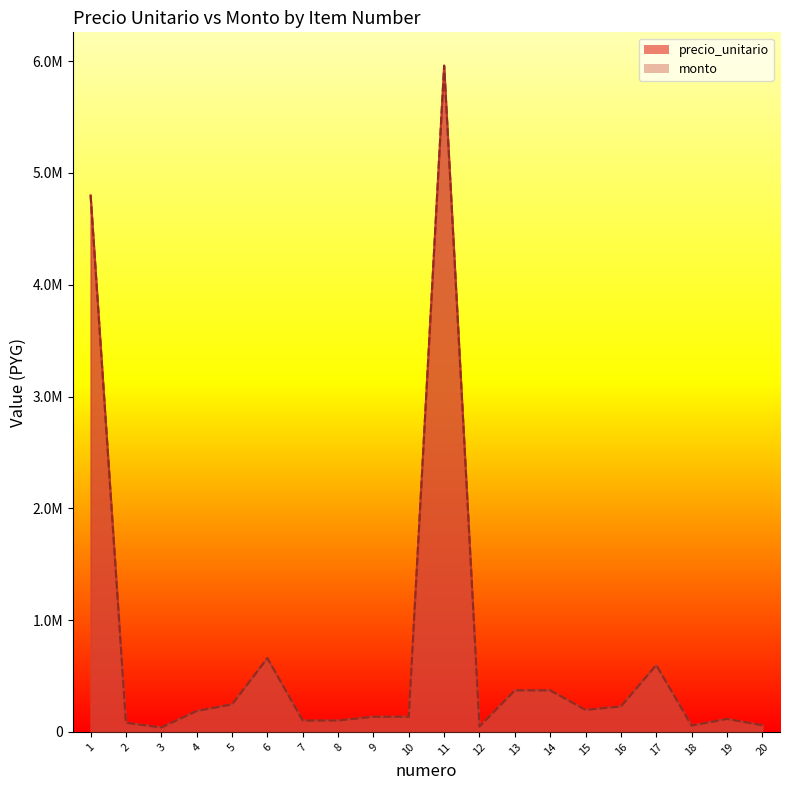

The monto series shows 7439444 at 1. True or false?

False